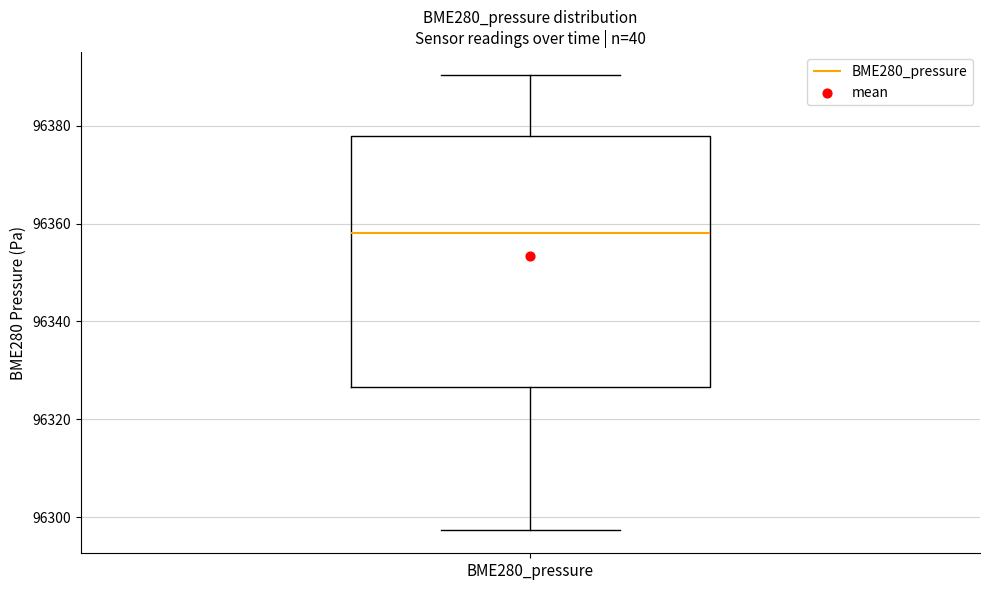

Transcribe this box plot: give where the median line is, the range the box spans, and where the two whiskers end, as read against the y-axis. The values are not printed on the chart, so give them approximately, as read against the axis.

median 96358, box 96326 to 96378, whiskers 96298 to 96390